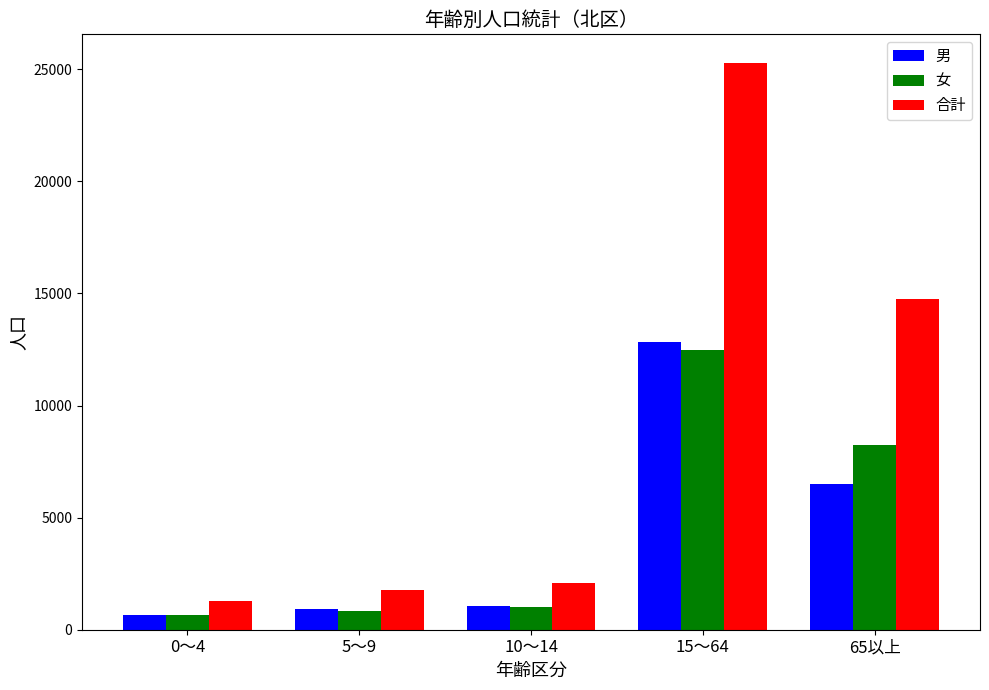

What is the sum of all 合計 values?

45176